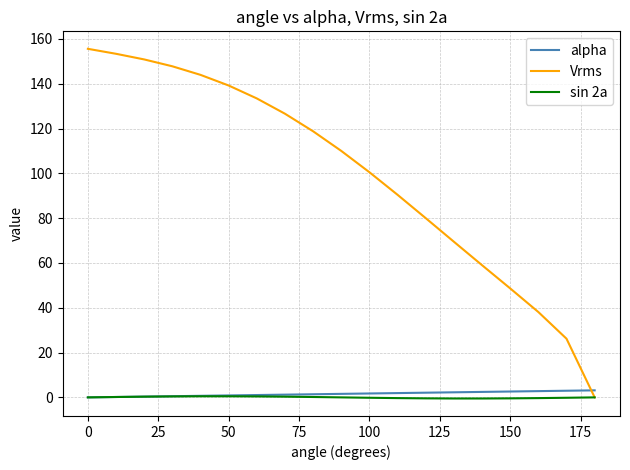

Which series ends up on top after the final intersection of alpha and Vrms?

alpha